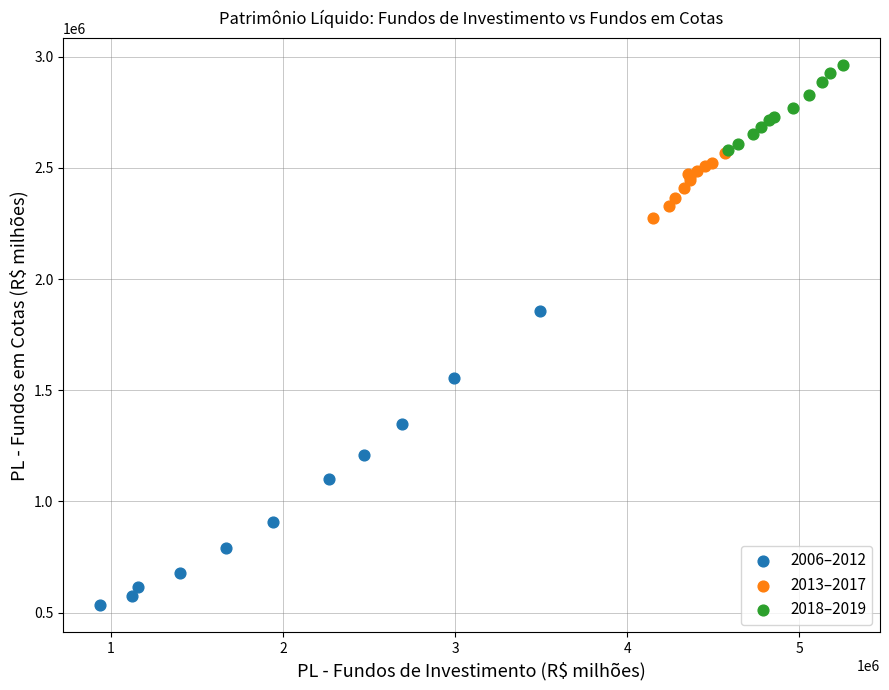

Which series contains the highest Y value?

2018–2019